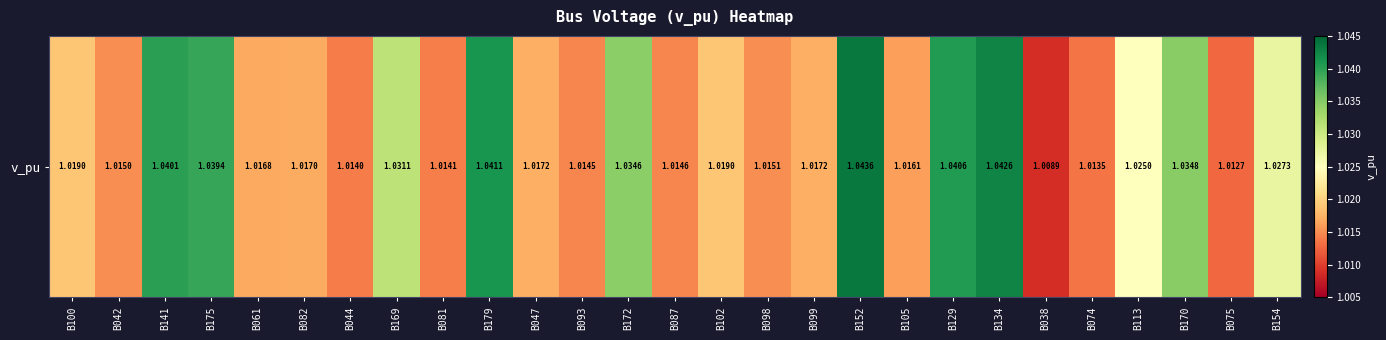

True or false: the data shows 1.0 at B047.

True